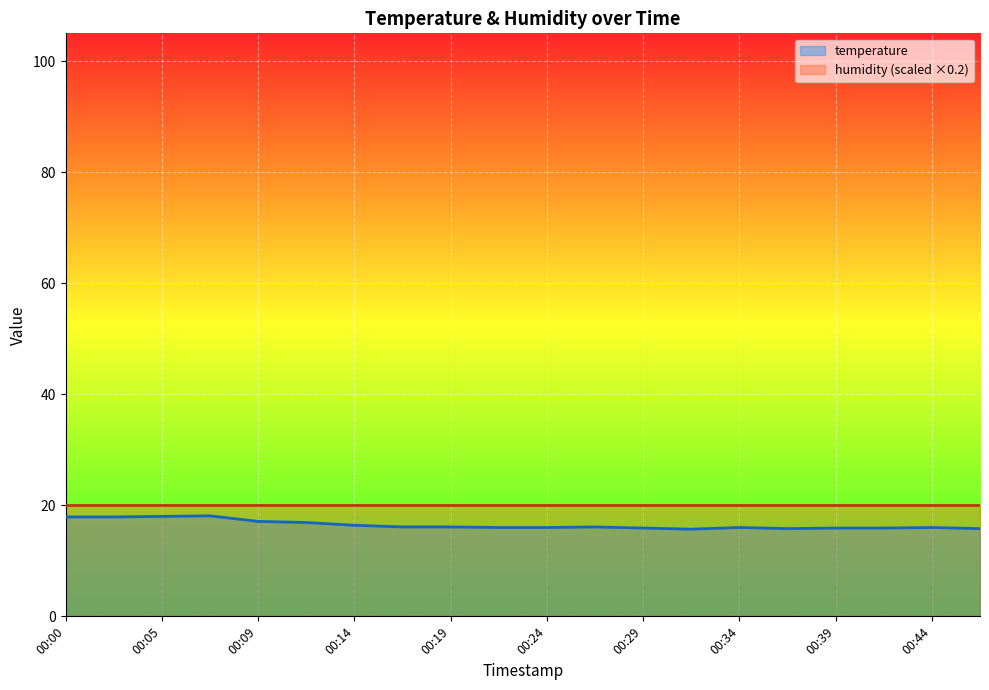

How many points are lower than both their immediate neighbors (excluding endpoints)?

2